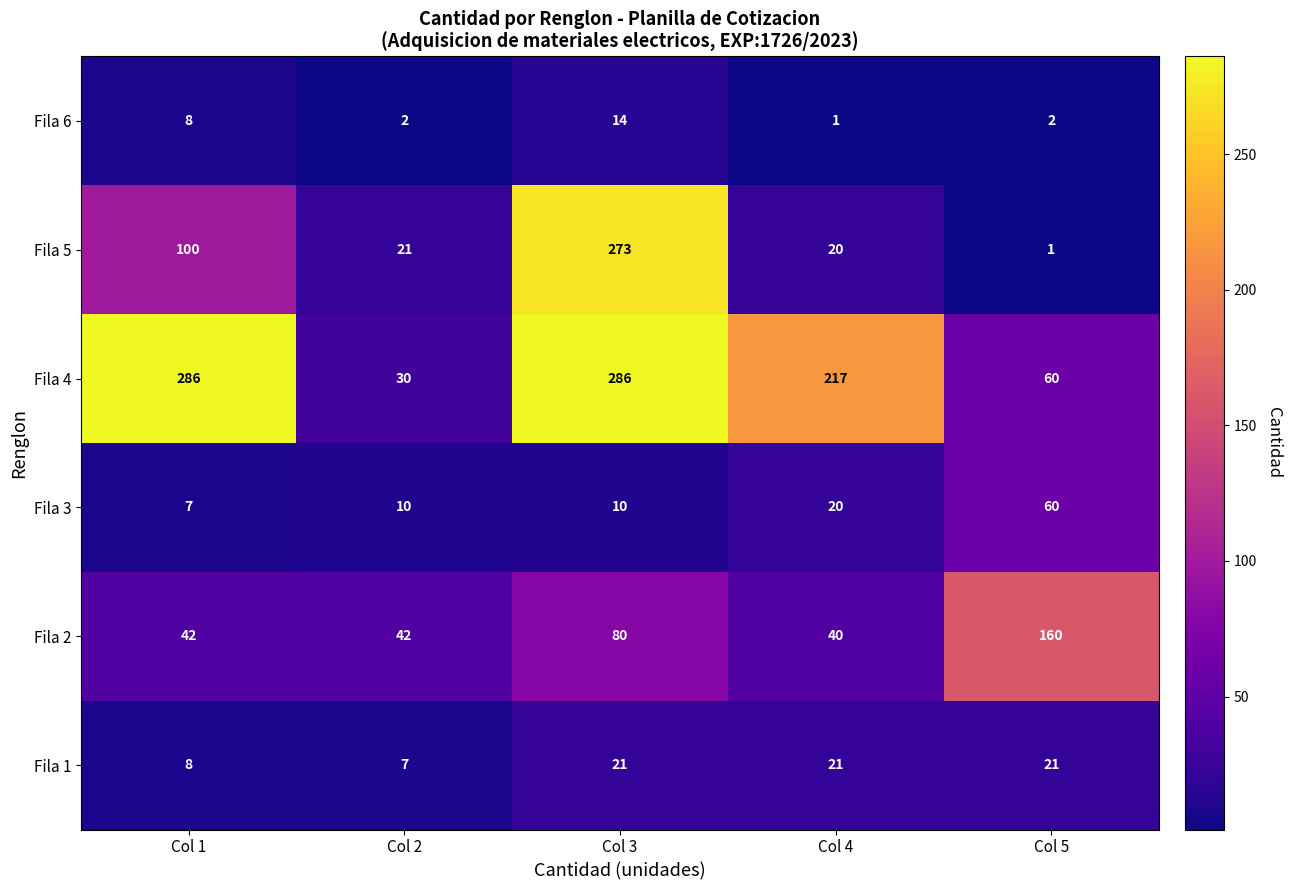

Count the number of data series in this chart.

6